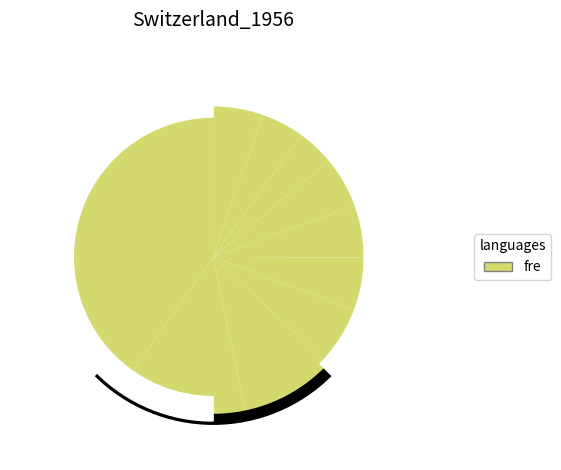

To the nearest percent, what portion does pct65 represent?

5%